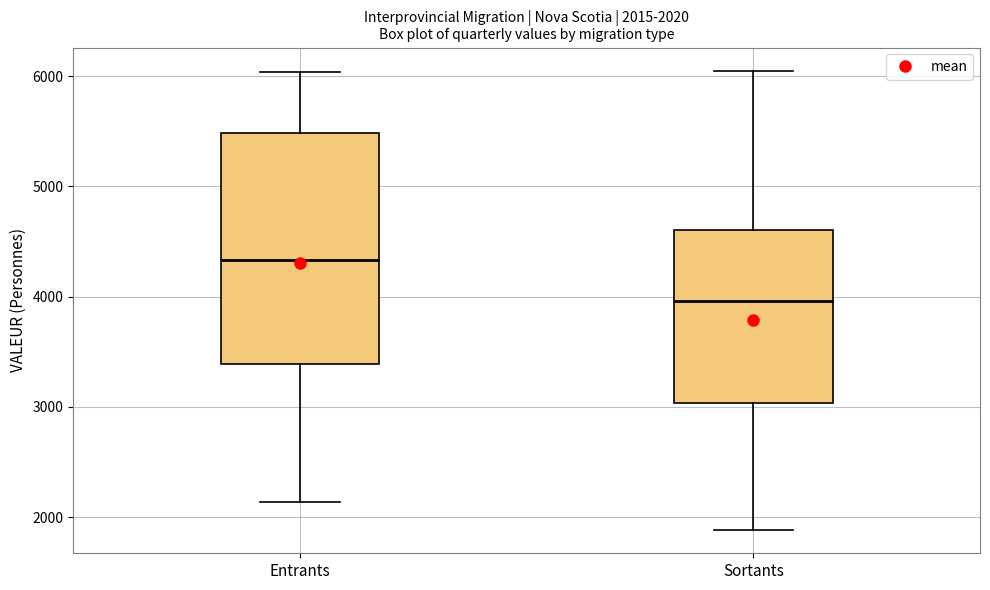

Which box is the tallest, from its lower edge to its upper edge?

Entrants